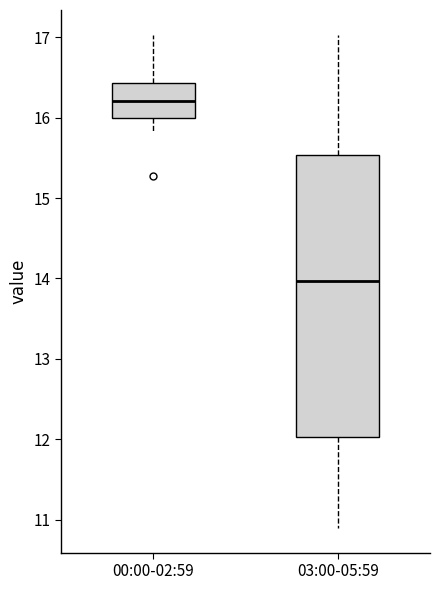

Which box has the lowest median line?

03:00-05:59